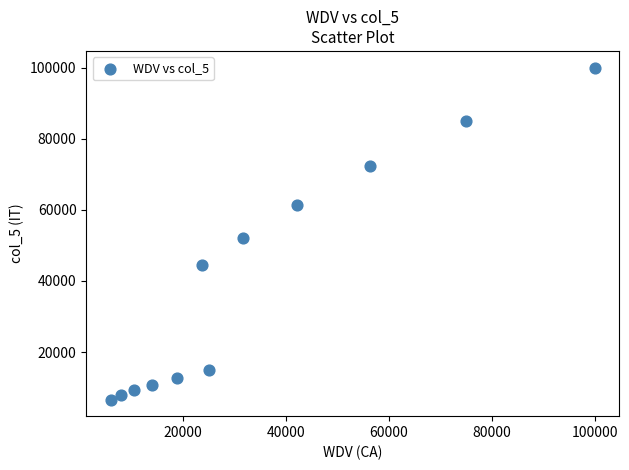

What is the average X value?

34250.9